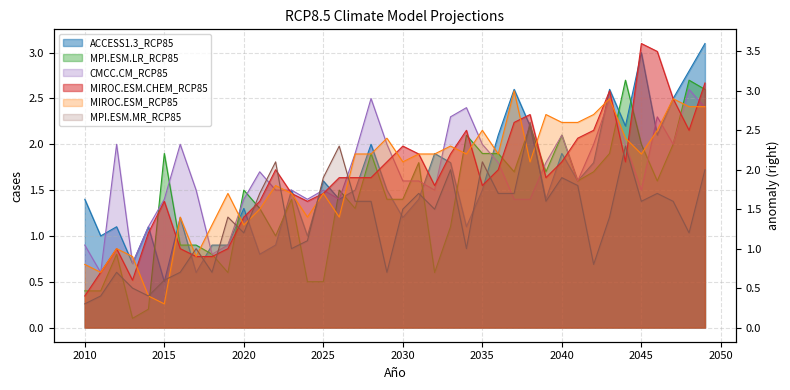

How many data points does each series have?

40